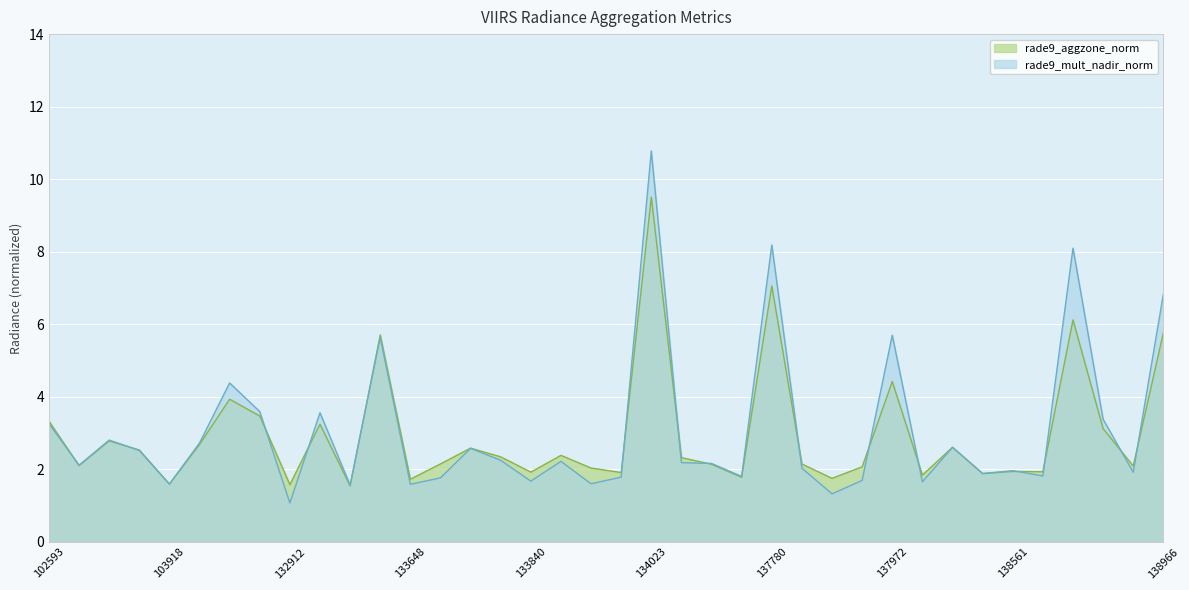

Which category has the highest value in the rade9_aggzone_norm series?

134023